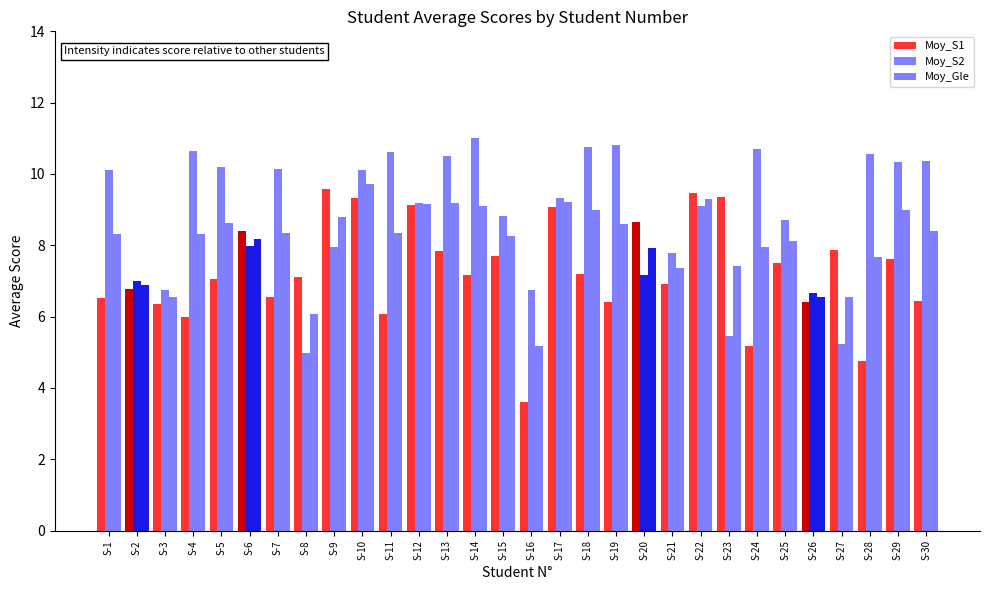

What is the approximate value of Moy_S2 at S-29?

10.3